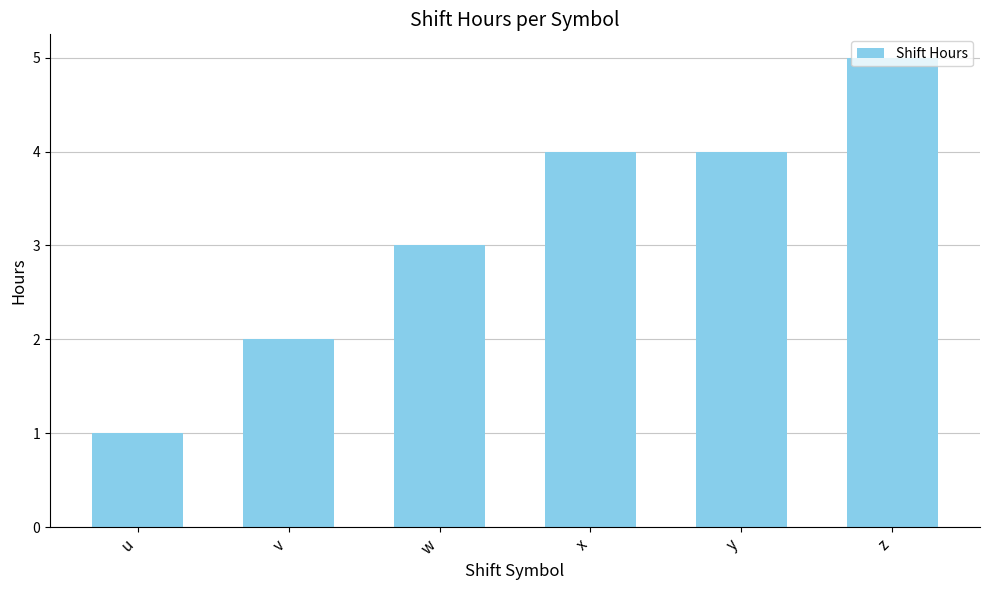

The chart shows a value of 5 at z. True or false?

True